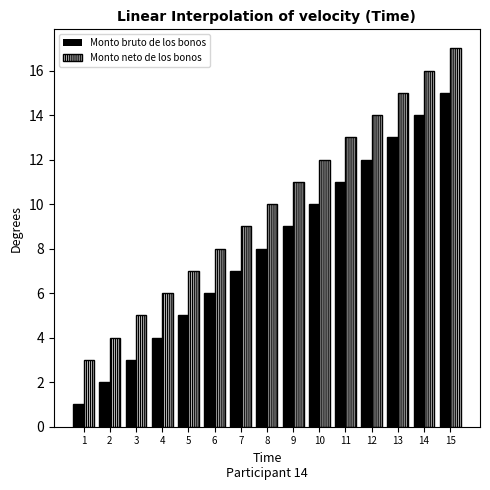

List the series in order of their peak value, lowest first.

Monto bruto de los bonos, Monto neto de los bonos